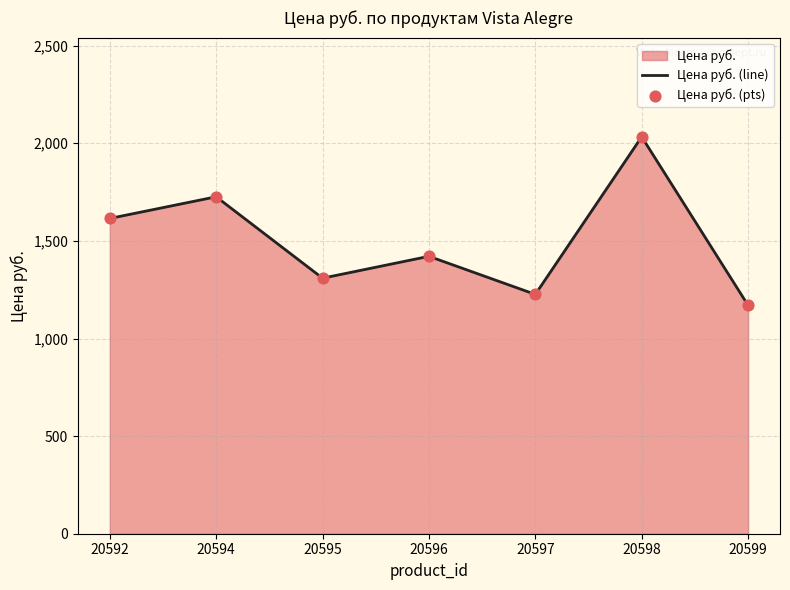

At how many categories does at least one series exceed 1245?

5